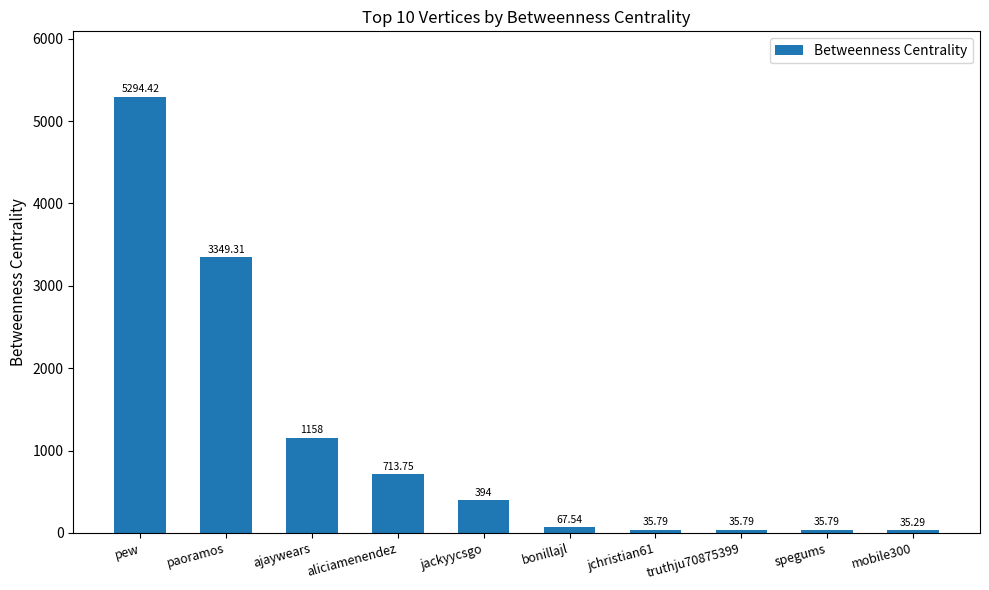

What is the sum of all values?

11119.7